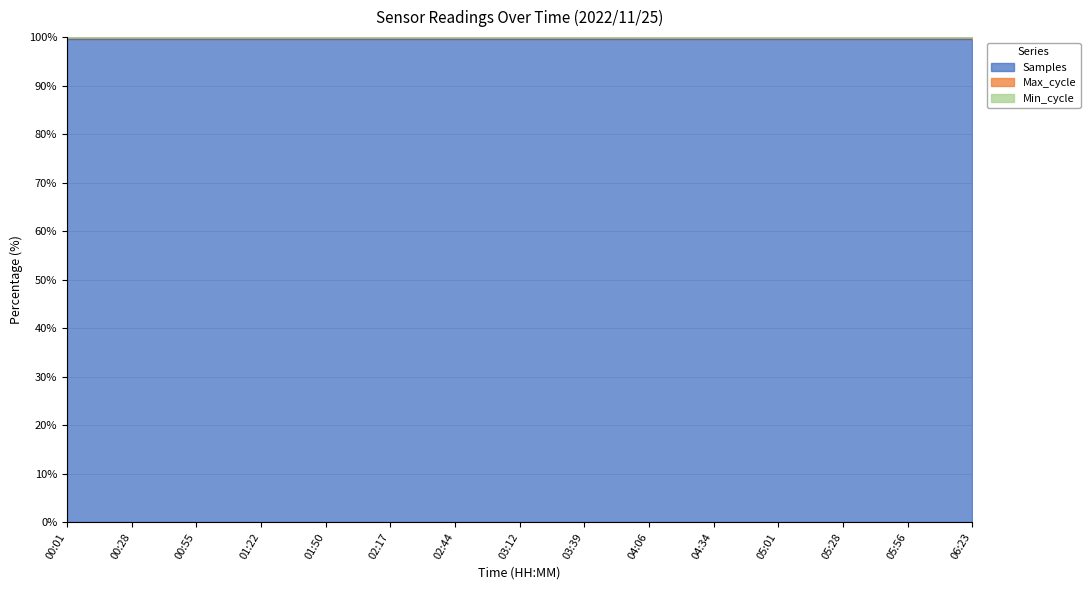

Is it true that Samples equals 100.0 at 04:34?

True